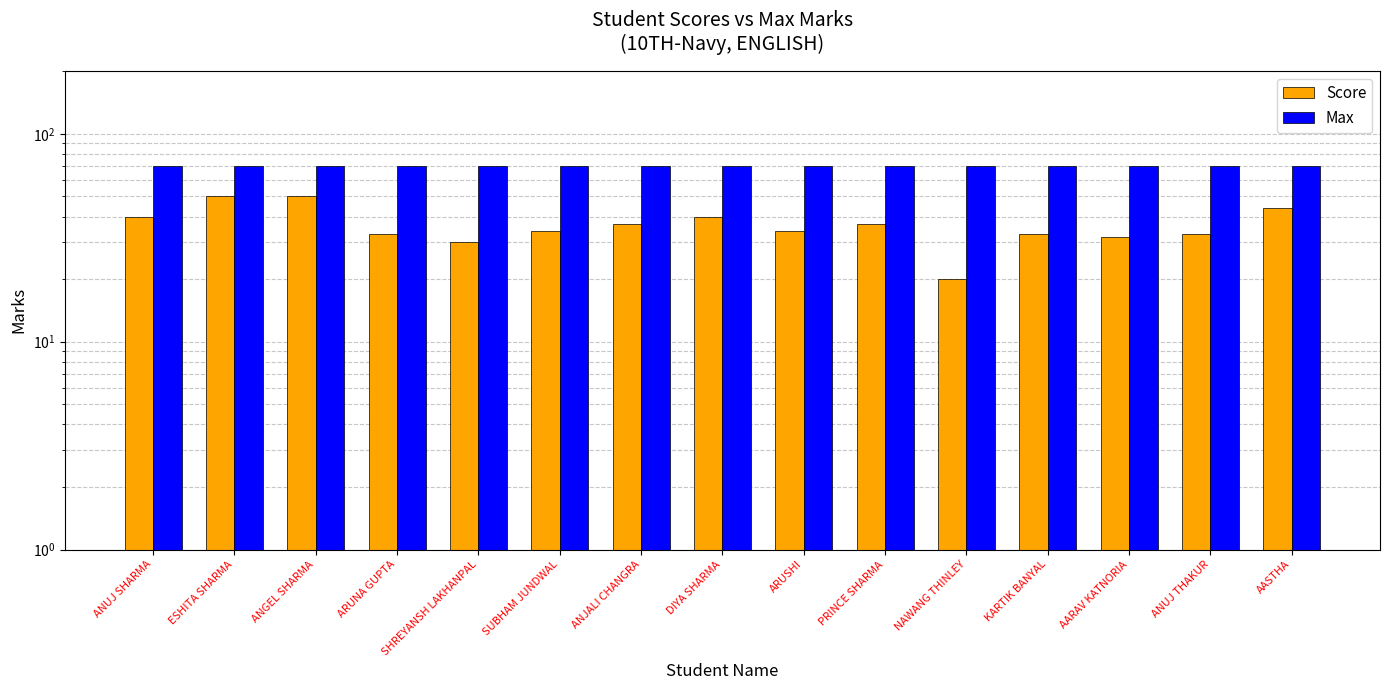

What is the total value across all series at AARAV KATNORIA?

102